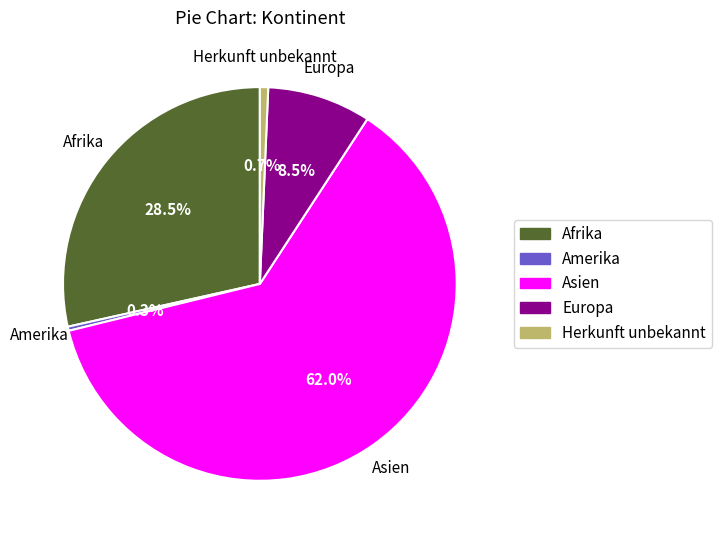

Which has a higher value, Europa or Afrika?

Afrika